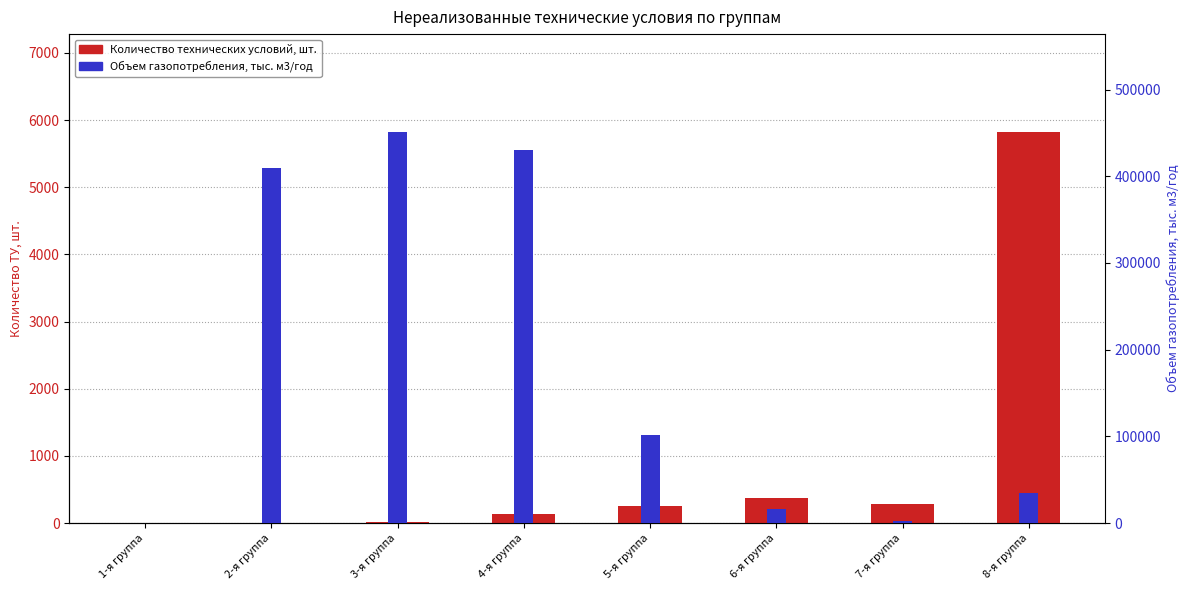

Reading left to right, transcribe all the data shown in this chart.

Количество технических условий, шт.: 0.0	1.0	18.0	134.0	254.0	375.0	282.0	5825.0
Объем газопотребления, тыс. м3/год: 0.0	409100.0	451169.8	430078.6	101390.9	15697.9	2803.7	34264.2